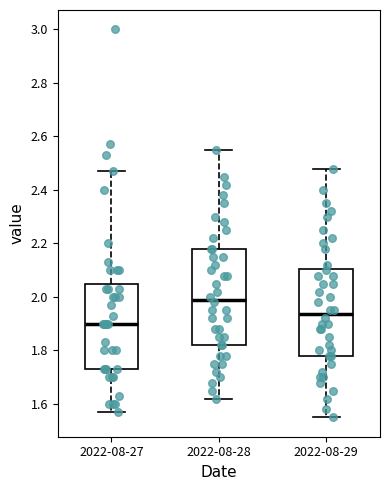

Which box has the lowest median line?

2022-08-27